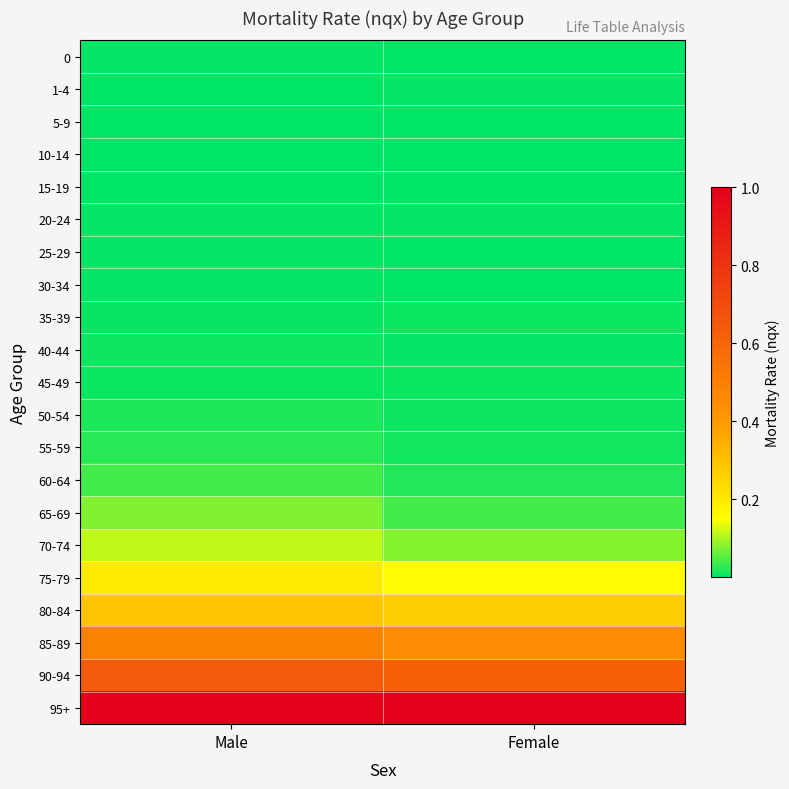

At Female, list the series in order from largest to smallest.

95+, 90-94, 85-89, 80-84, 75-79, 70-74, 65-69, 60-64, 55-59, 50-54, 45-49, 35-39, 40-44, 1-4, 20-24, 30-34, 25-29, 15-19, 0, 5-9, 10-14